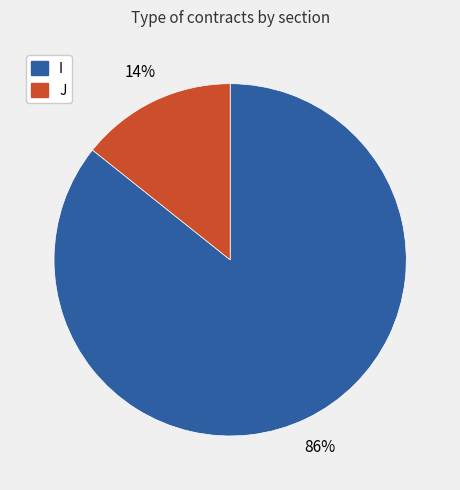

Between J and I, which is larger?

I